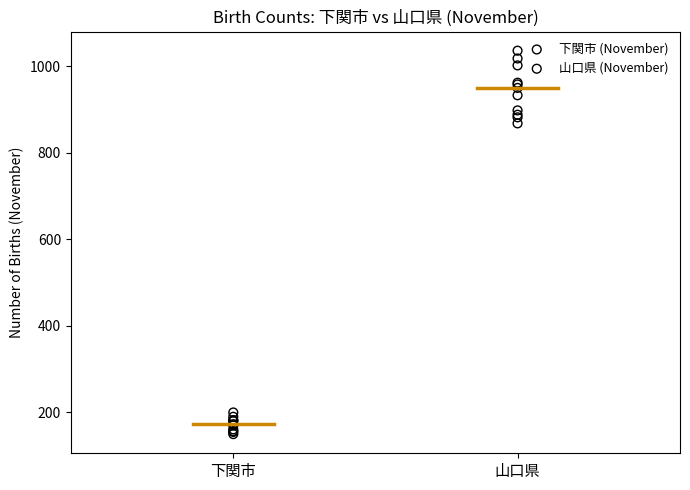

Which series contains the lowest Y value?

下関市 (November)